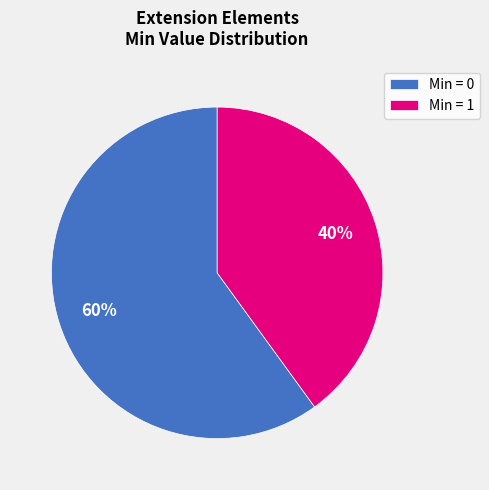

Is Min = 0 the majority of the pie?

Yes